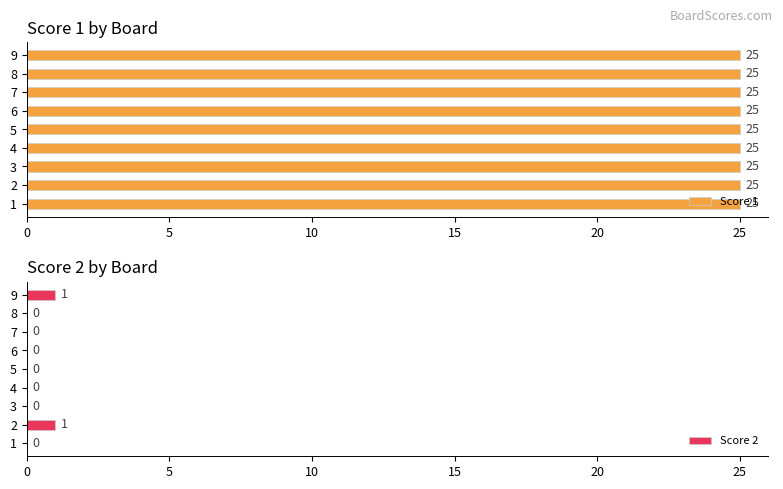

How many series are shown in this chart?

2